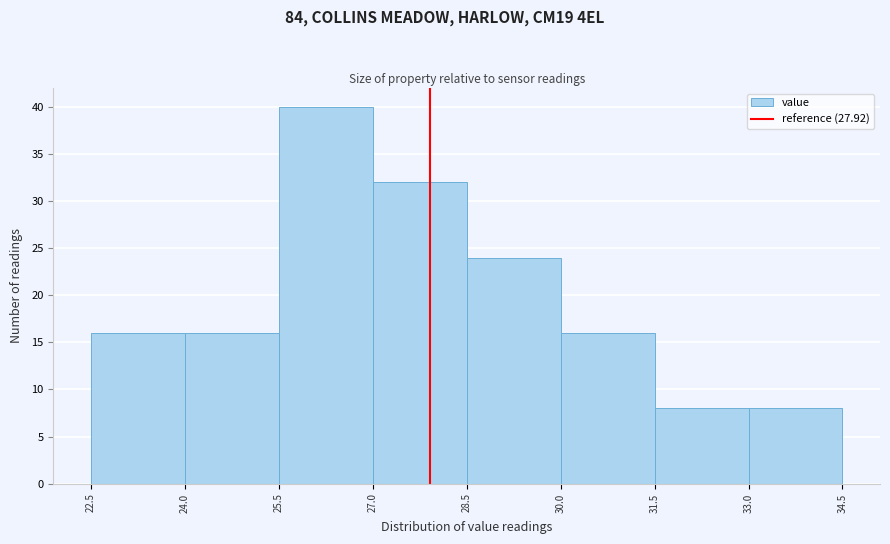

What is the height of the bar covering 31.5 to 33.0 on the x-axis? The values are not printed on the chart, so give them approximately, as read against the axis.

8